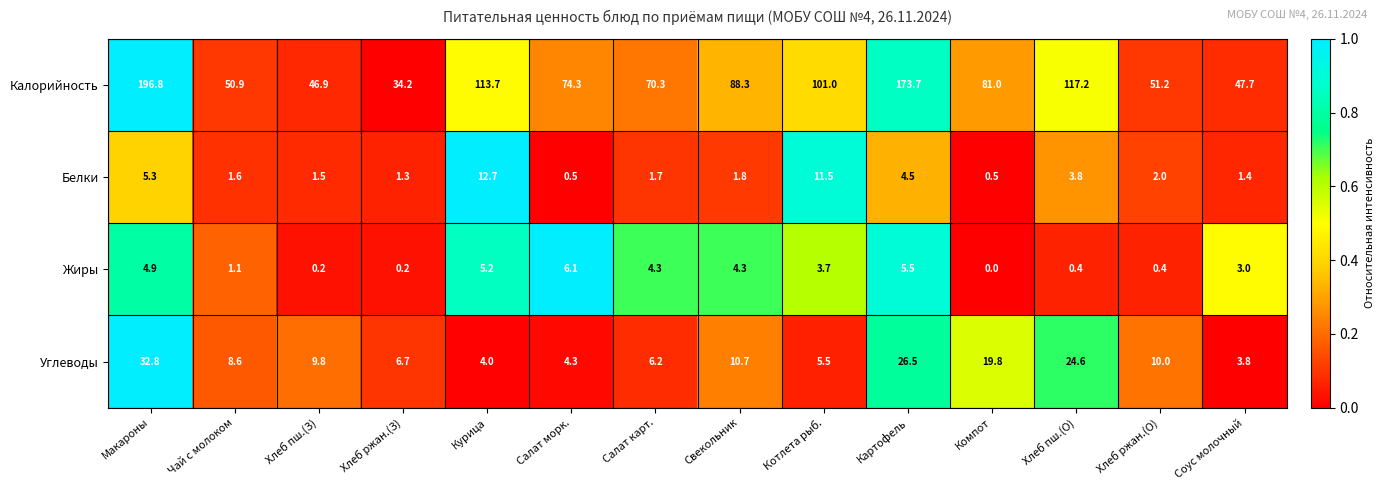

What is the difference between the highest and lowest values at Компот?

81.0